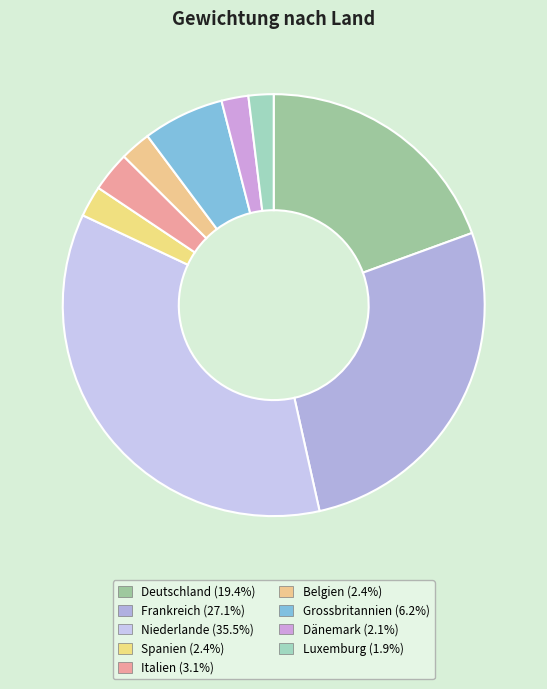

Is there a majority slice in this chart?

No